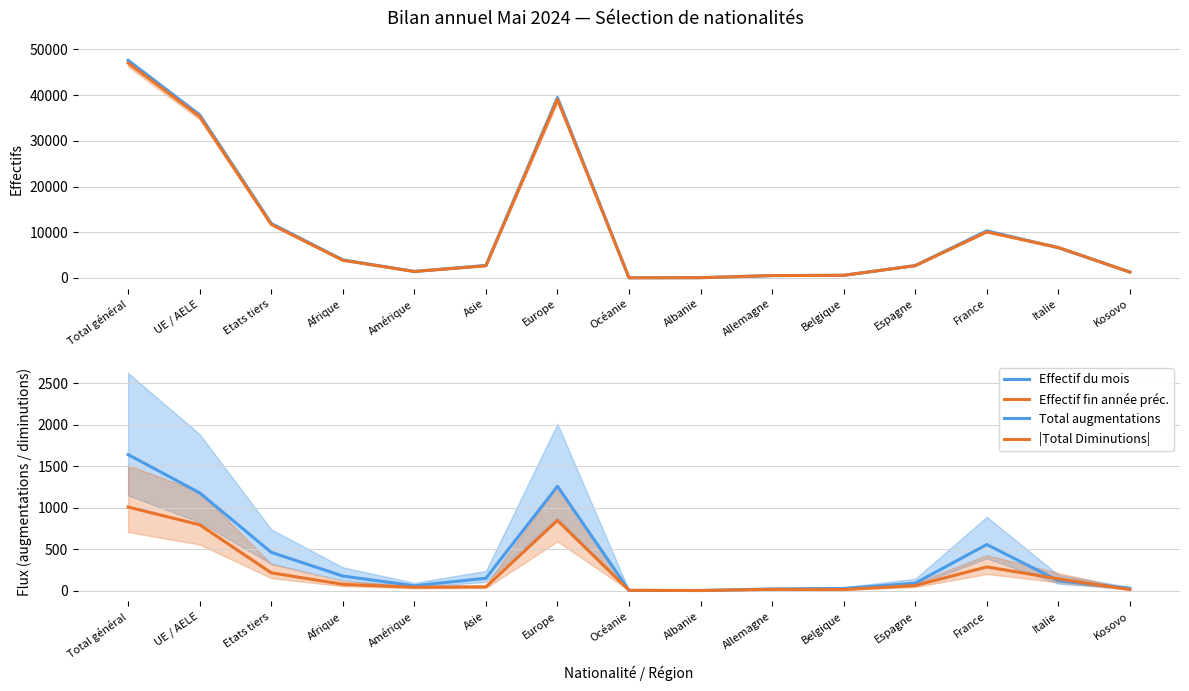

What value does the |Total Diminutions| series have at Asie?

44